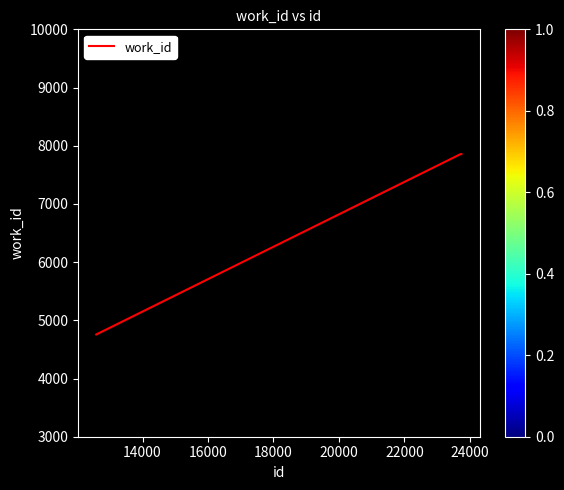

What is the maximum value shown in the chart?

7856